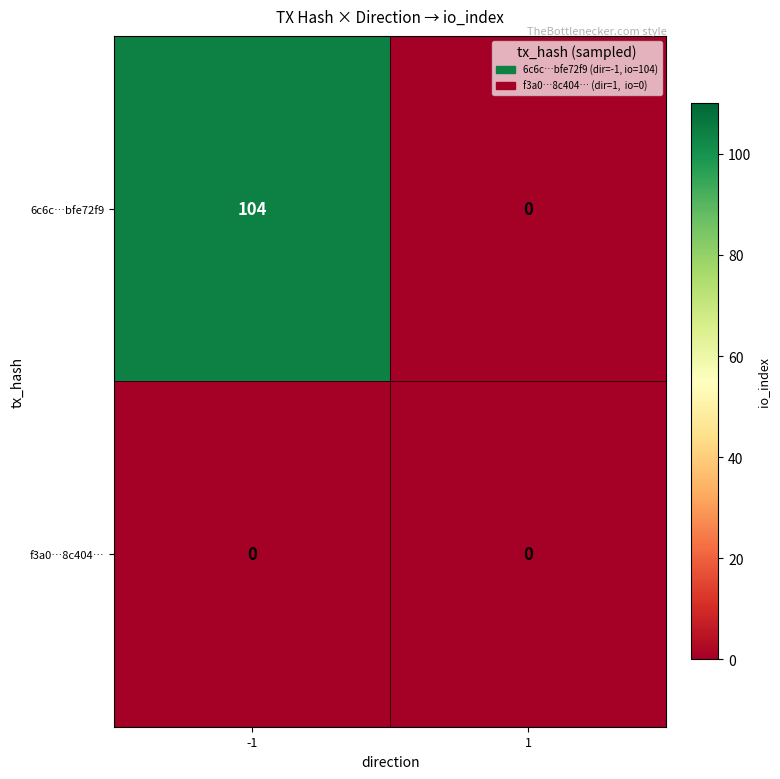

Reading left to right, list all the values displayed in this chart.

6c6c…bfe72f9: -1=104	1=0
f3a0…8c404…: -1=0	1=0